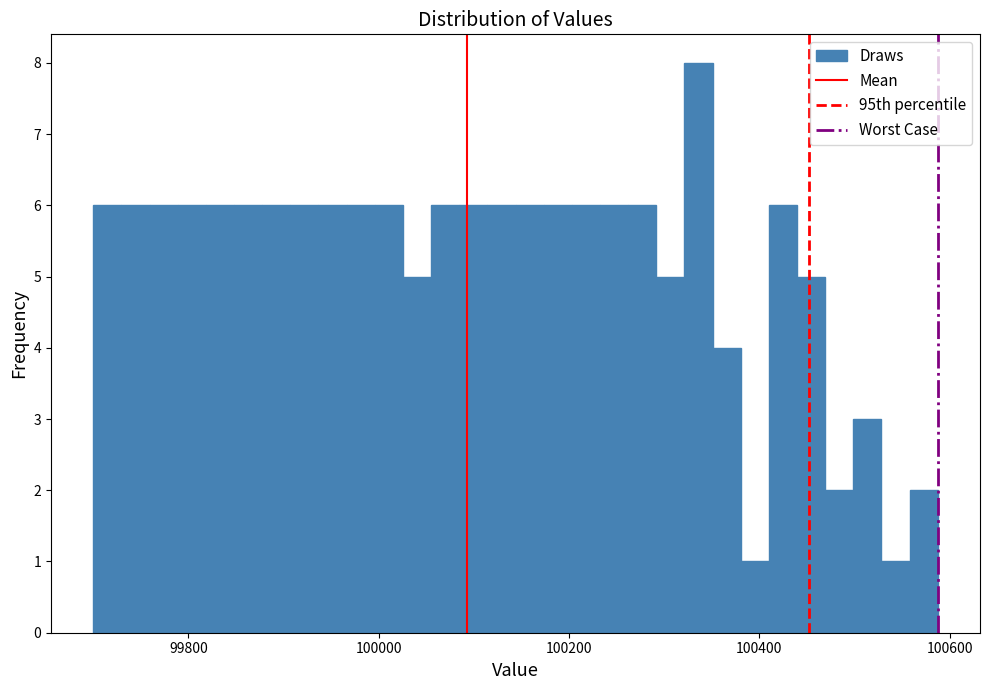

Around what value on the x-axis is the tallest bar? Give the approximate position of its centre, as read against the axis.

100340